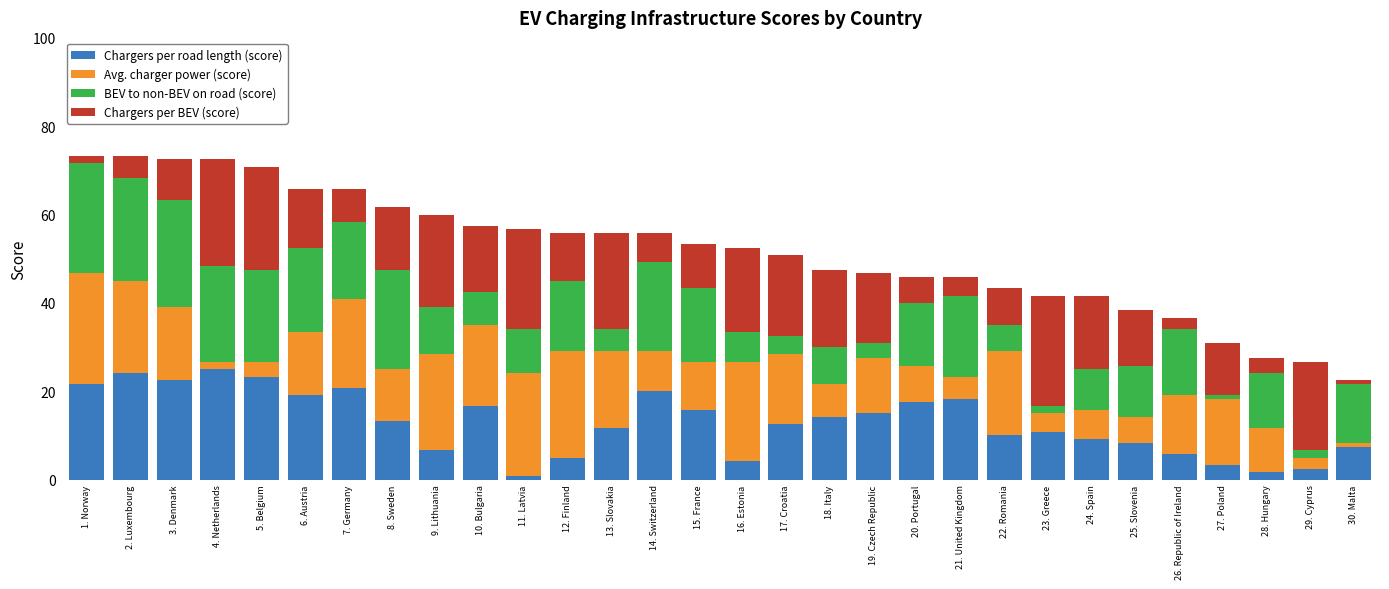

What is the sum of all Chargers per road length (score) values?

387.5